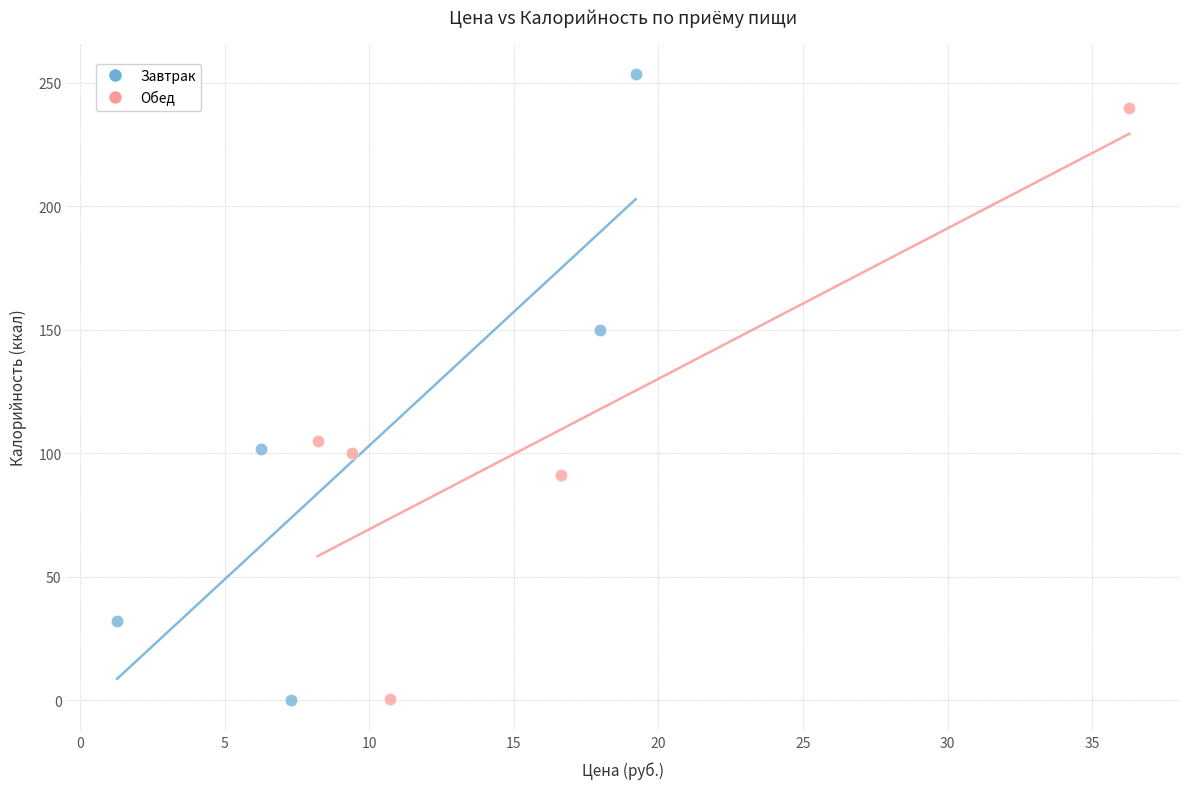

What are all the series names shown in the legend?

Завтрак, Обед